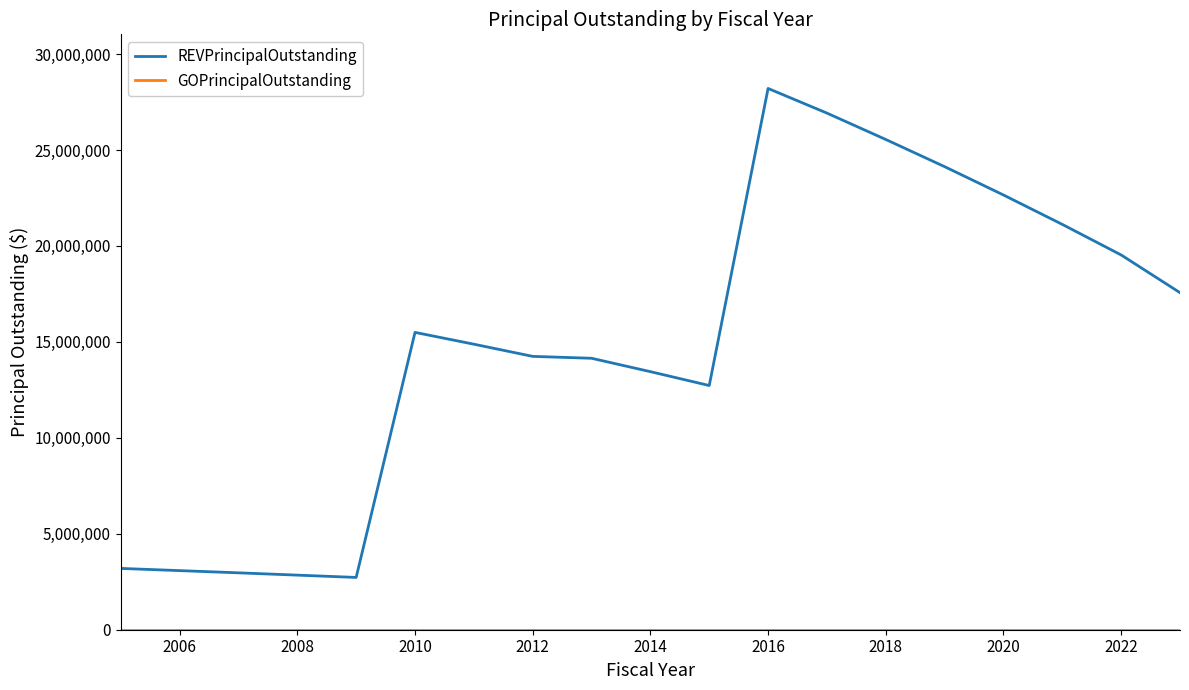

Which series has the largest range (max minus min)?

REVPrincipalOutstanding